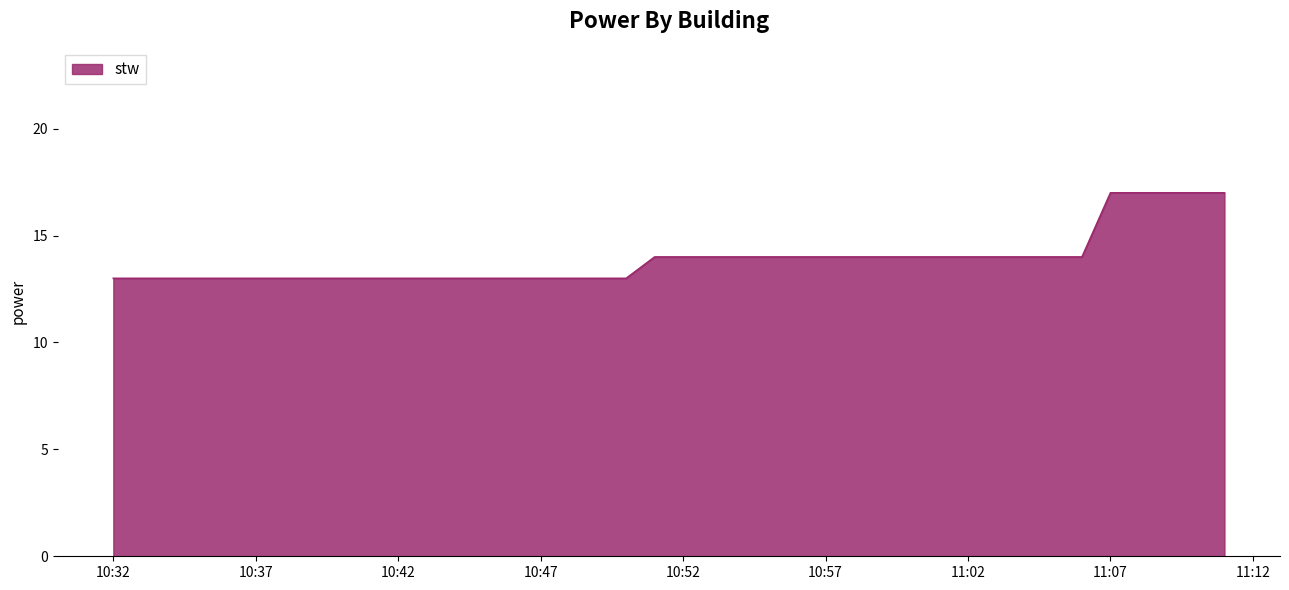

What is the greatest value displayed?

17